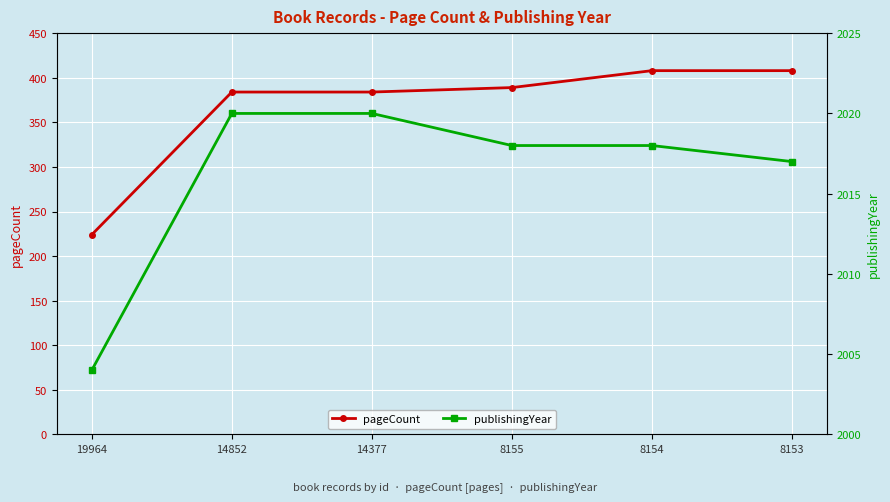

Where is publishingYear nearest to the value 2012?

8153